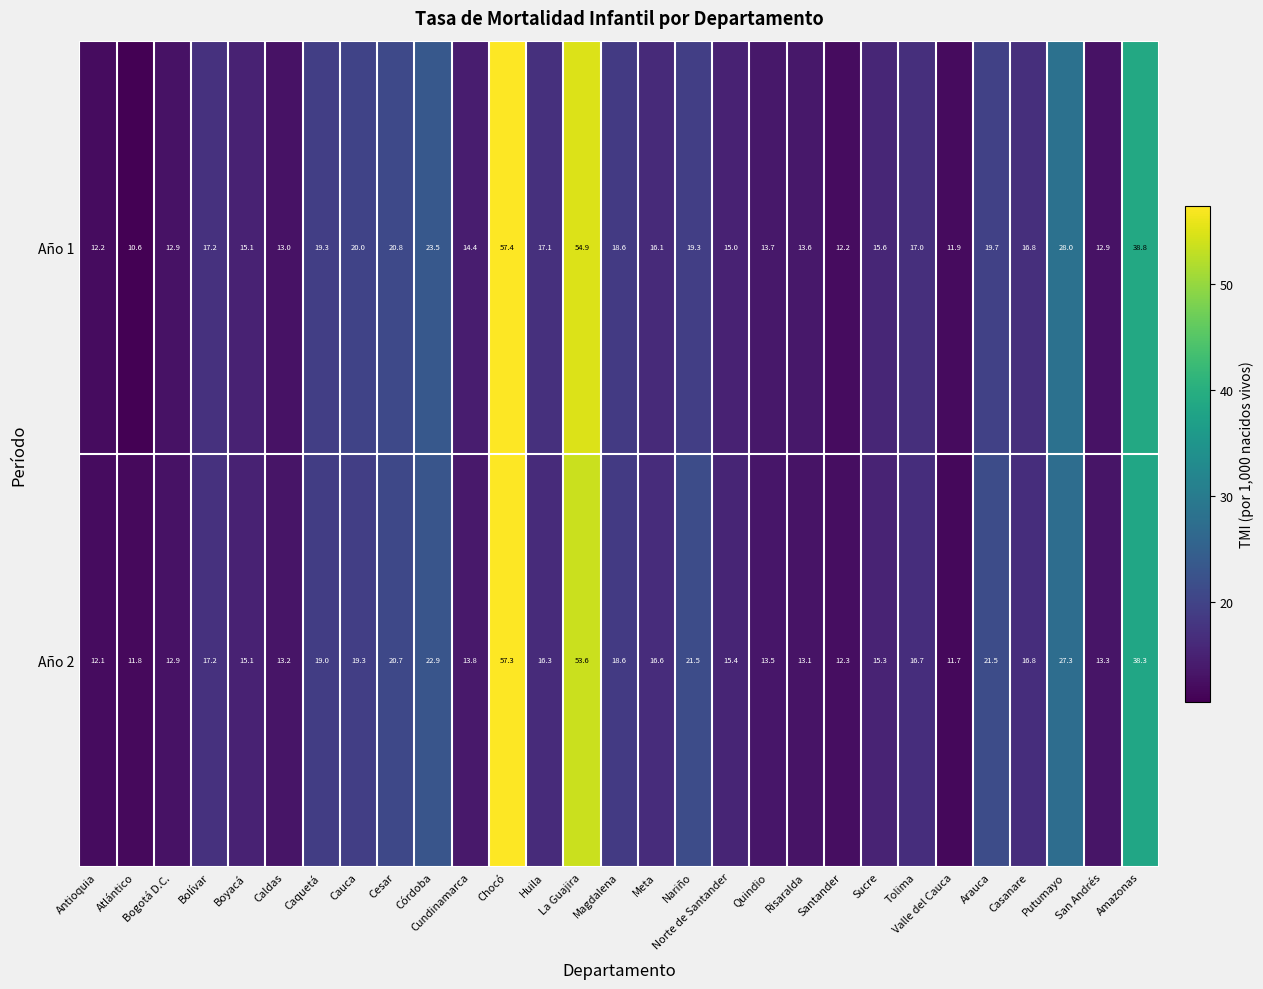

Where is Año 1 nearest to the value 34?

Amazonas